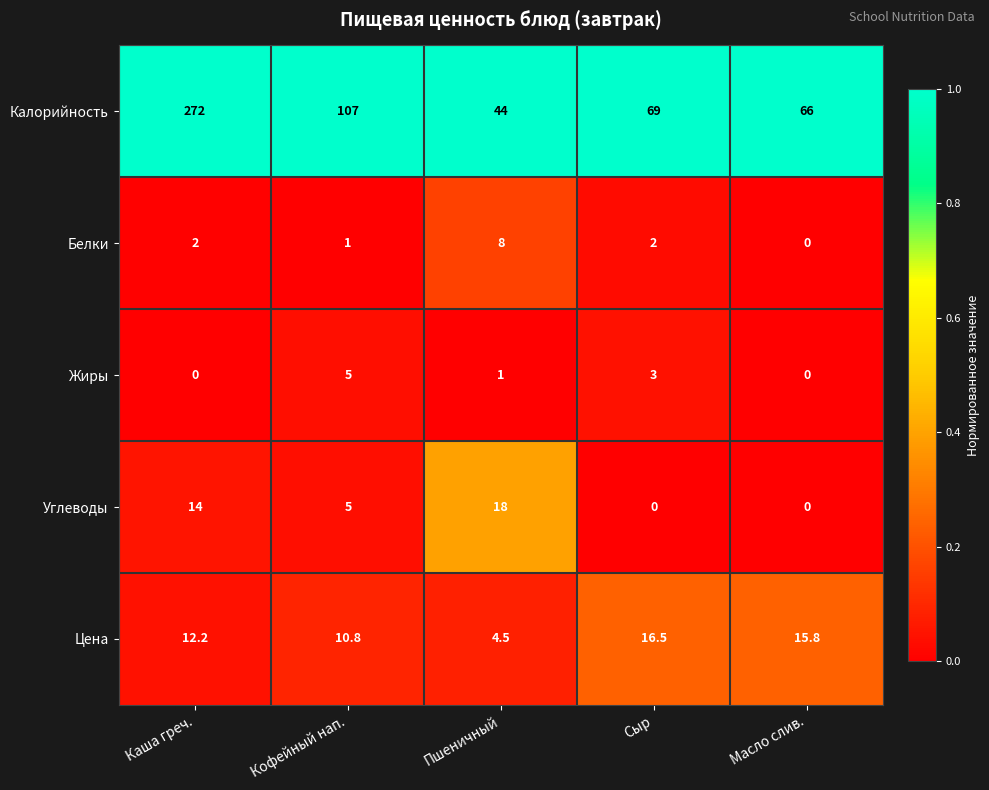

Reading left to right, what are all the values shown in this chart?

Калорийность: Каша греч.=272.0	Кофейный нап.=107.0	Пшеничный=44.0	Сыр=69.0	Масло слив.=66.0
Белки: Каша греч.=2.0	Кофейный нап.=1.0	Пшеничный=8.0	Сыр=2.0	Масло слив.=0.0
Жиры: Каша греч.=0.0	Кофейный нап.=5.0	Пшеничный=1.0	Сыр=3.0	Масло слив.=0.0
Углеводы: Каша греч.=14.0	Кофейный нап.=5.0	Пшеничный=18.0	Сыр=0.0	Масло слив.=0.0
Цена: Каша греч.=12.2	Кофейный нап.=10.8	Пшеничный=4.5	Сыр=16.5	Масло слив.=15.8